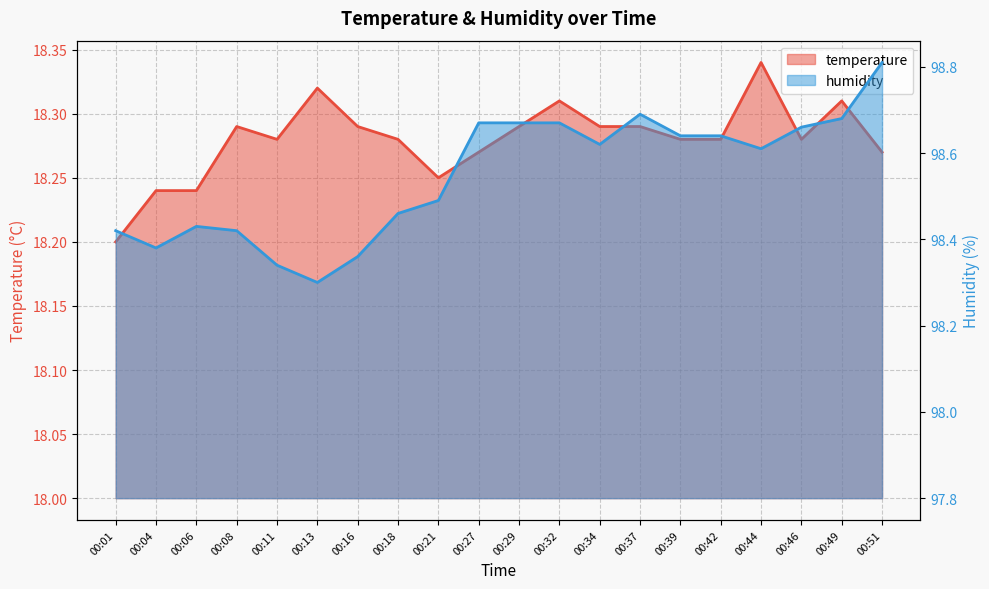

What is the value of the temperature point at the 5th from the left?

18.3